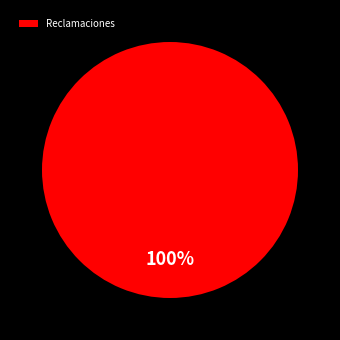

To the nearest percent, what portion does Reclamaciones represent?

100%